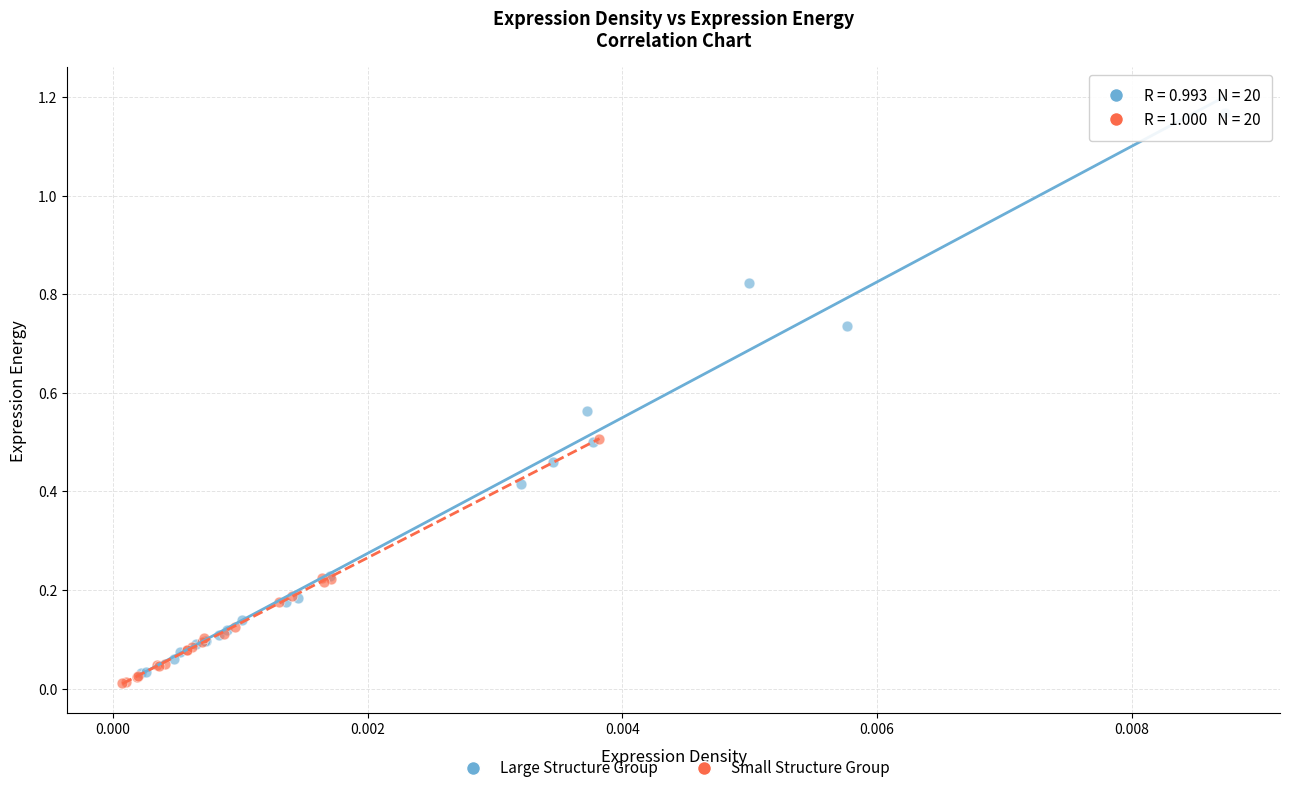

Which series has the widest spread of Y values?

Large Structure Group